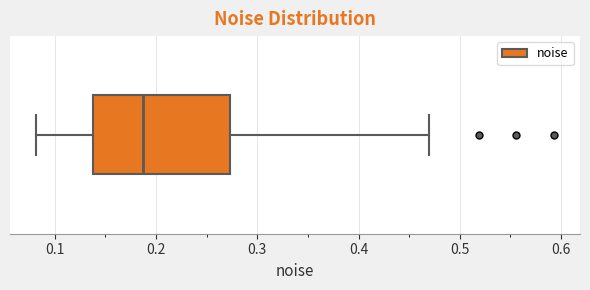

Read this box plot against the x-axis: the position of the median line, the range covered by the box, and the ends of both whiskers. The values are not printed on the chart, so give them approximately, as read against the axis.

median 0.19, box 0.14 to 0.27, whiskers 0.08 to 0.47